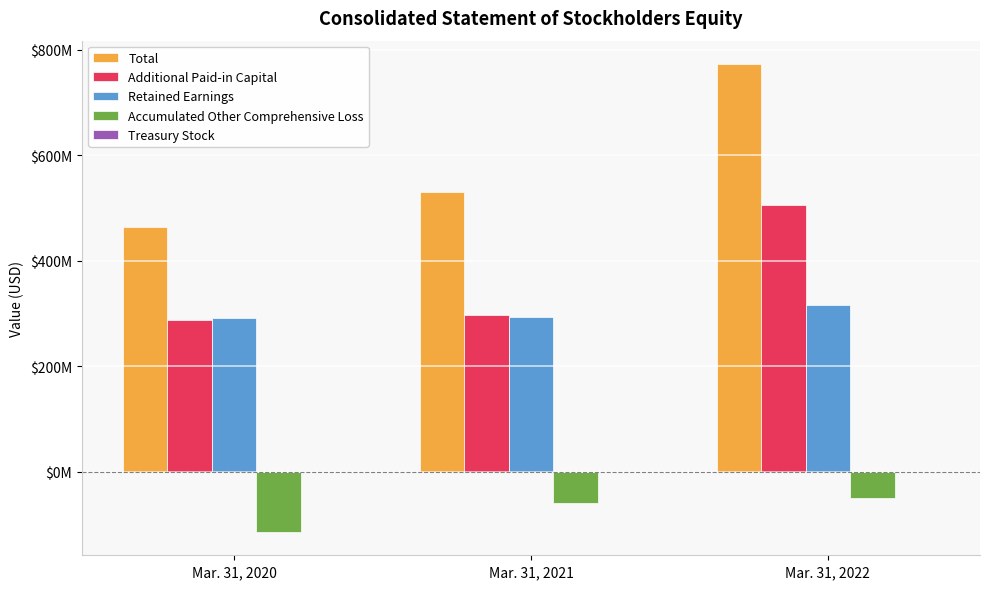

Are the bars grouped side by side (vs. stacked)?

Yes